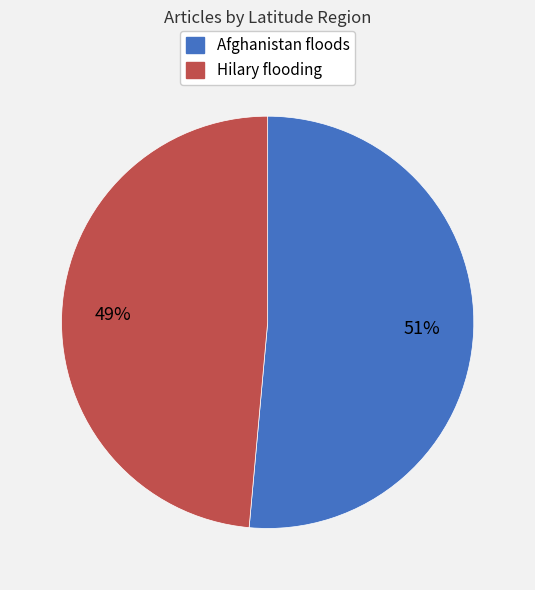

Is it true that Hilary flooding is 41% of the pie?

False